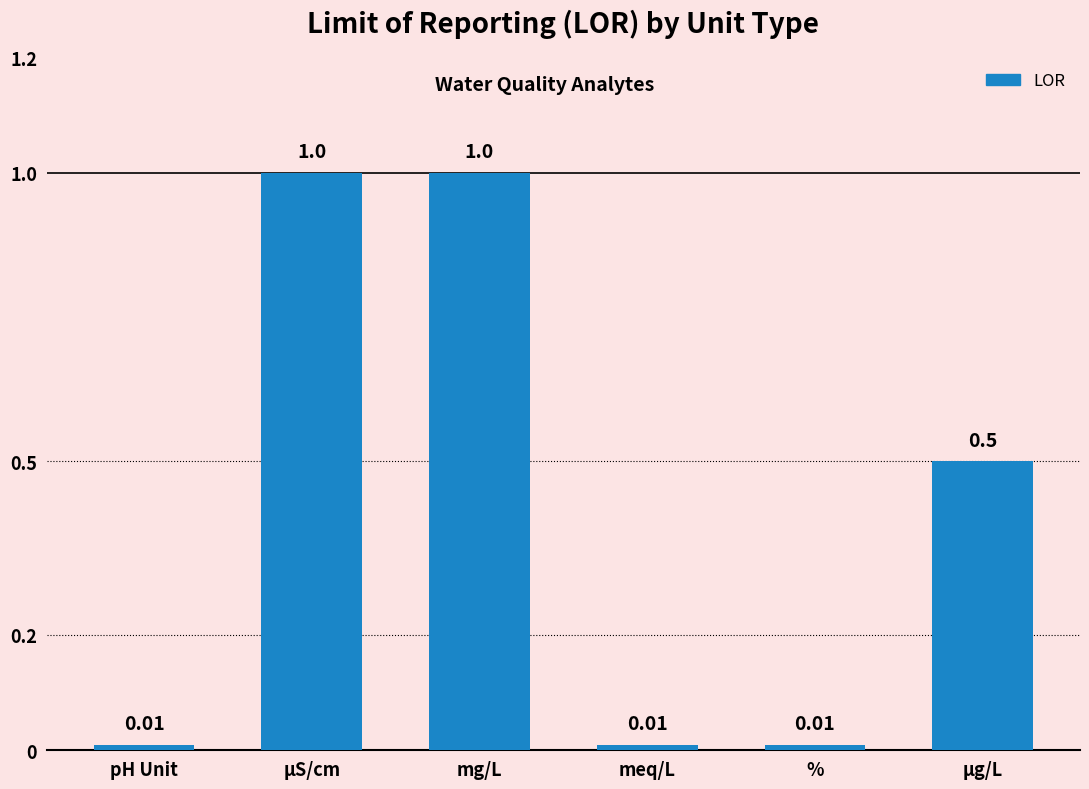

What is the difference between the maximum and minimum values?

1.0